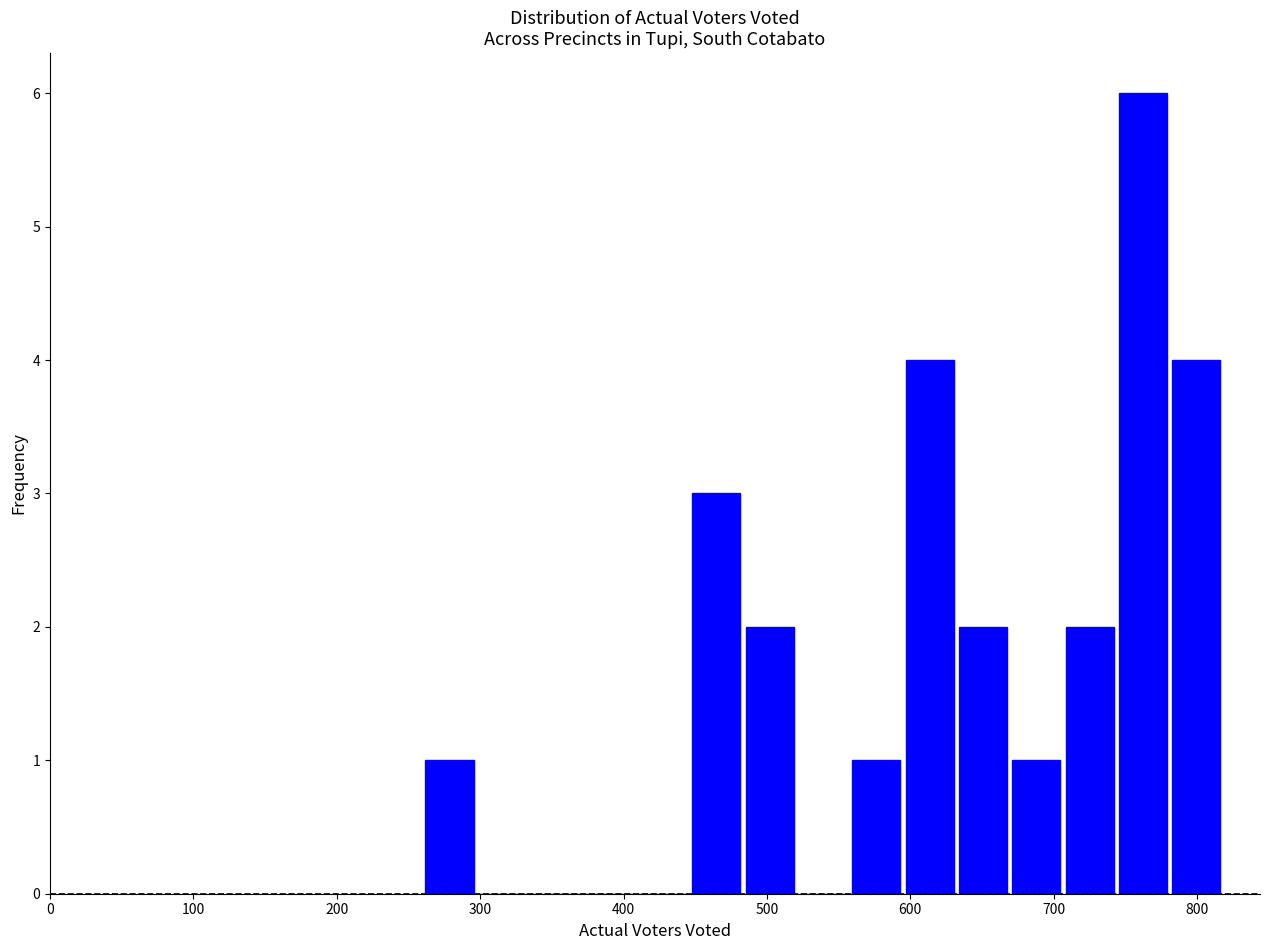

Read against the x-axis, roughly where is the centre of the tallest bar?

760